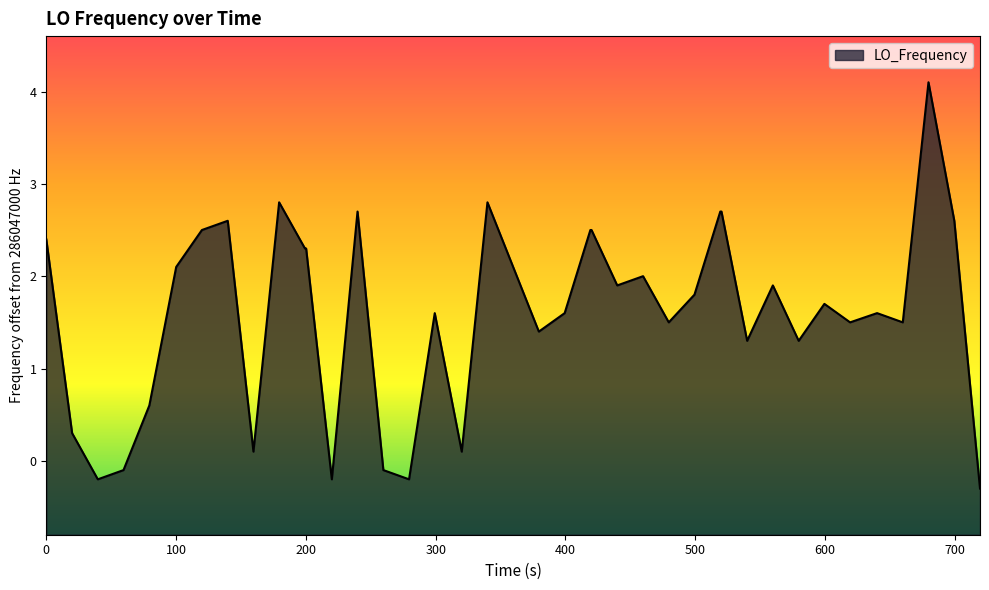

What is the smallest value displayed?

-0.3